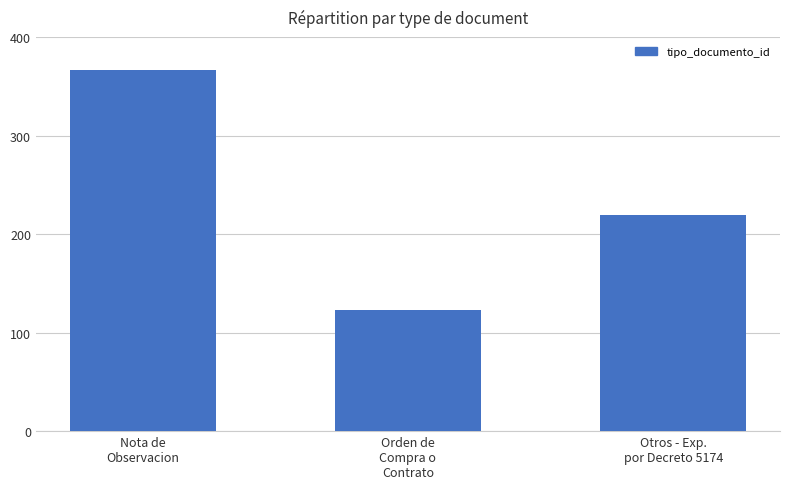

At which label does the data first exceed 219?

Nota de
Observacion